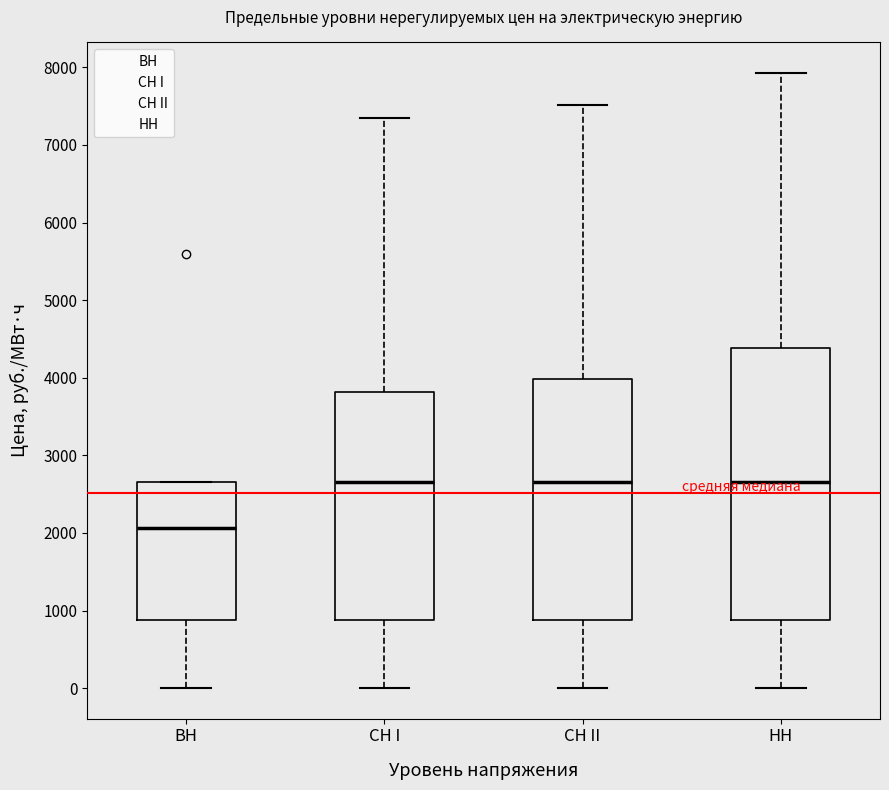

Comparing the boxes themselves (not the whiskers), which one is the tallest?

HH